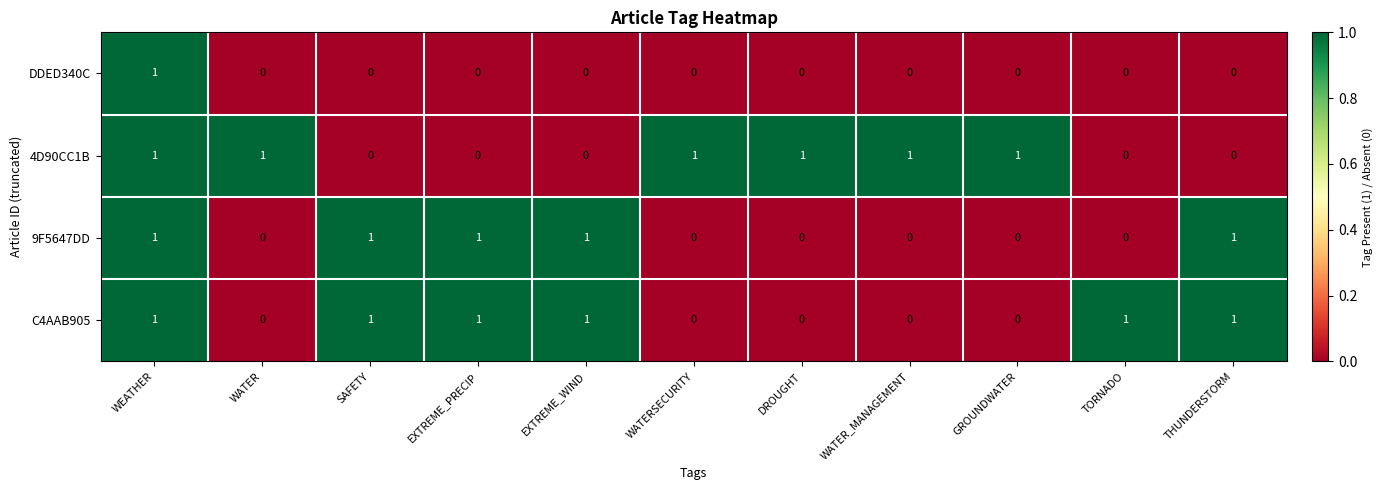

How many series are shown in this chart?

4